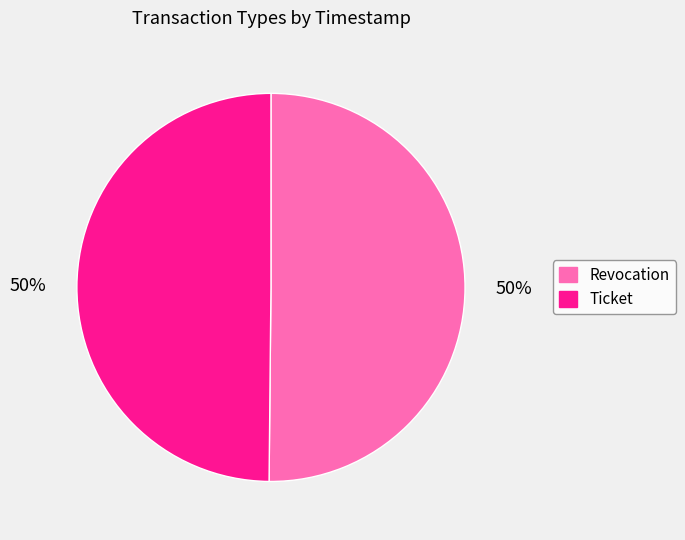

Count the number of slices in the pie.

2